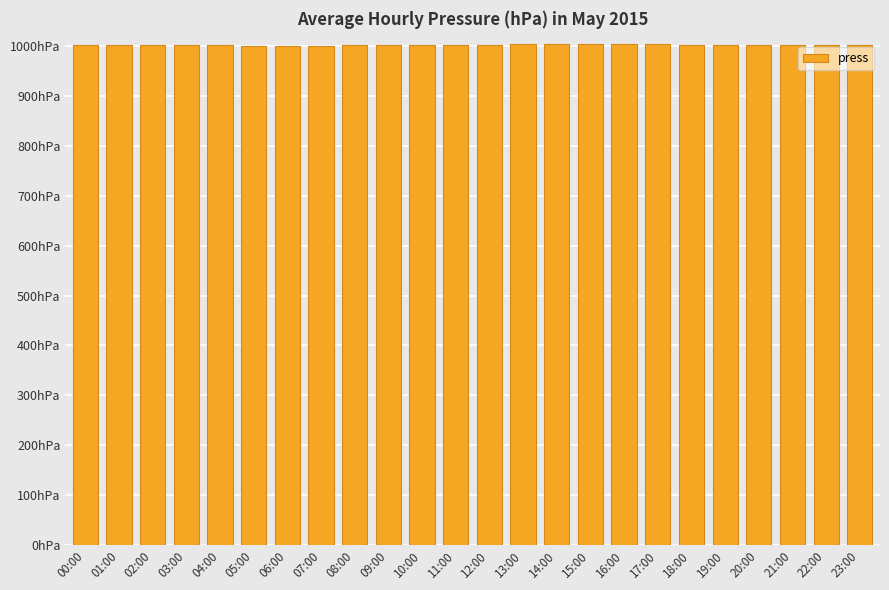

Which category has the lowest value across all series?

06:00